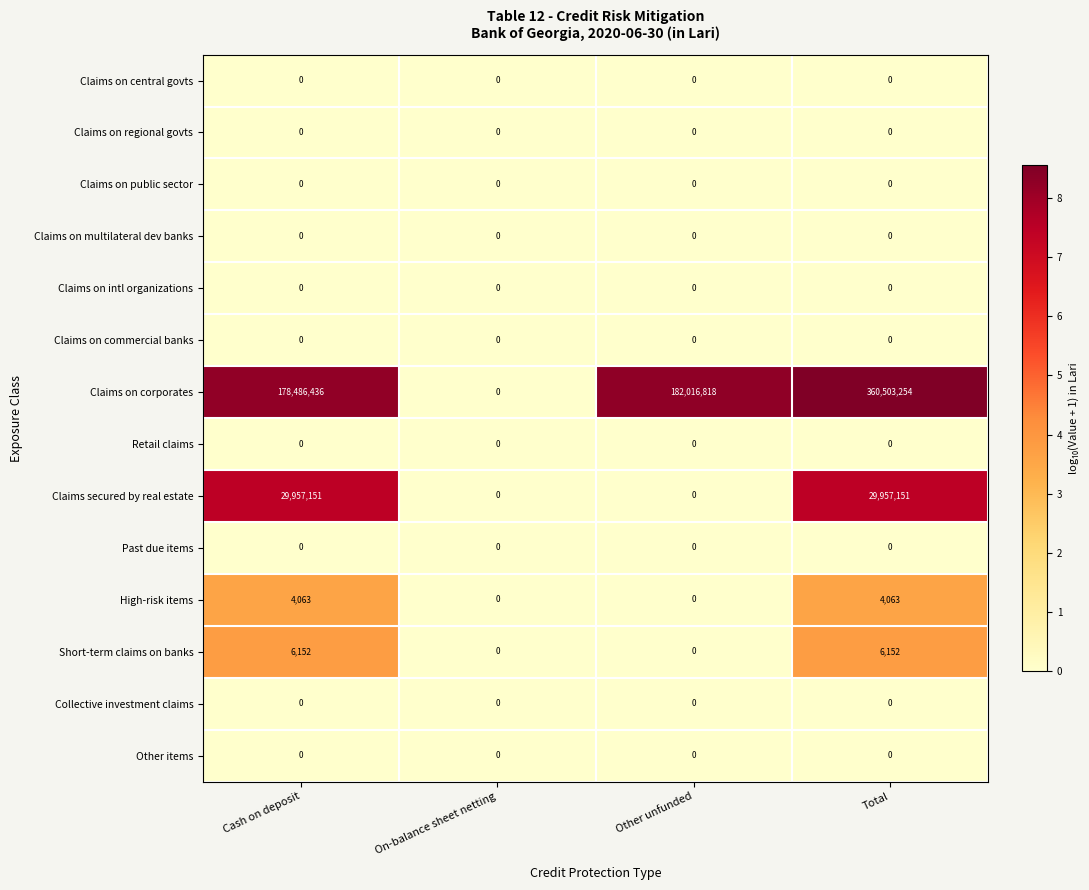

The value of High-risk items at Total is 6595. True or false?

False